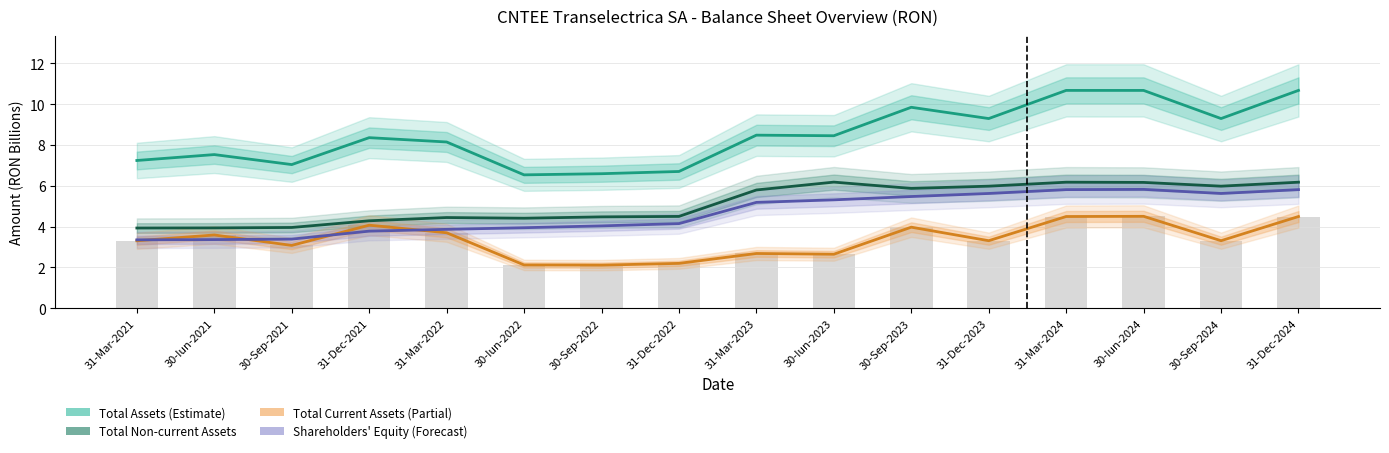

How many series are shown in this chart?

4